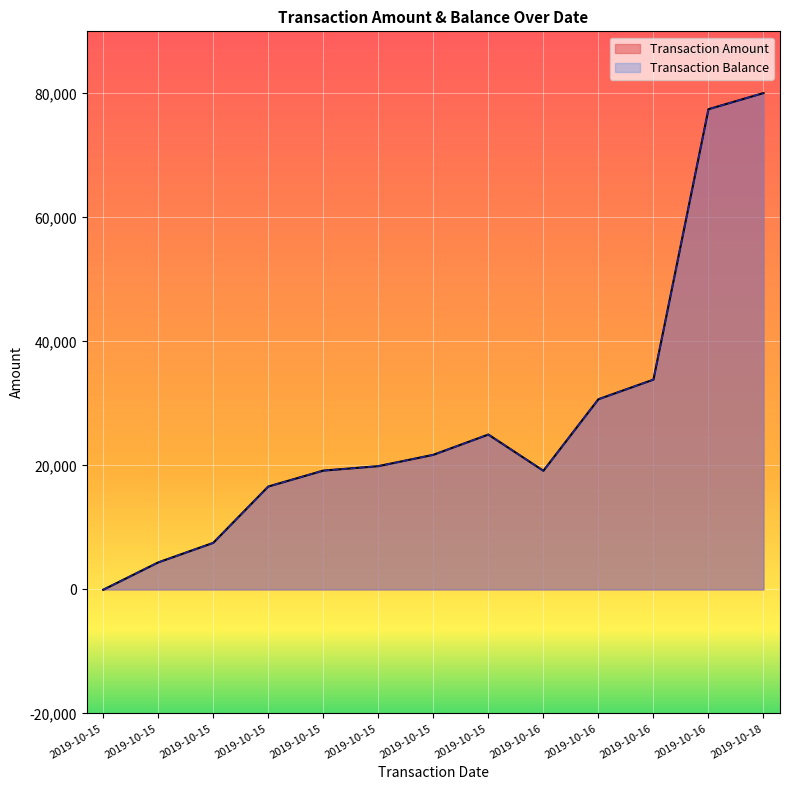

The value of Transaction Balance at 2019-10-15 is 7514.0. True or false?

True